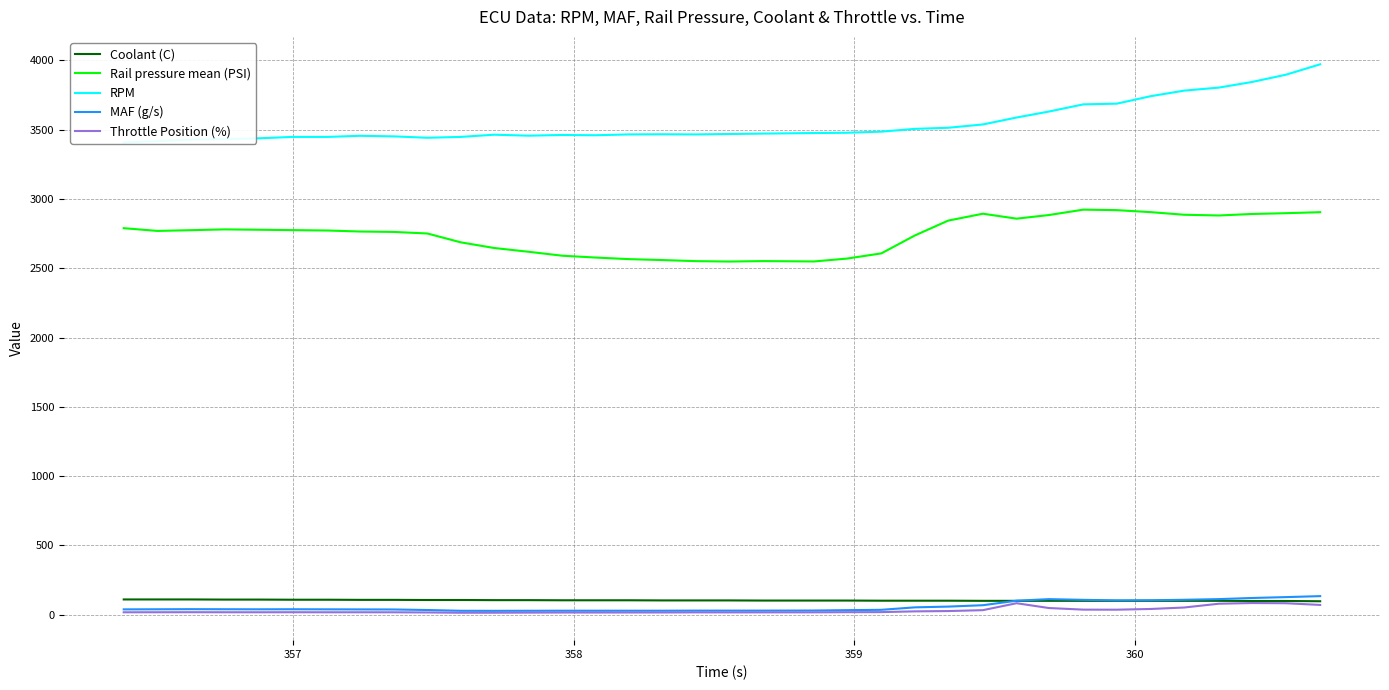

True or false: Rail pressure mean (PSI) and MAF (g/s) intersect in this chart.

False